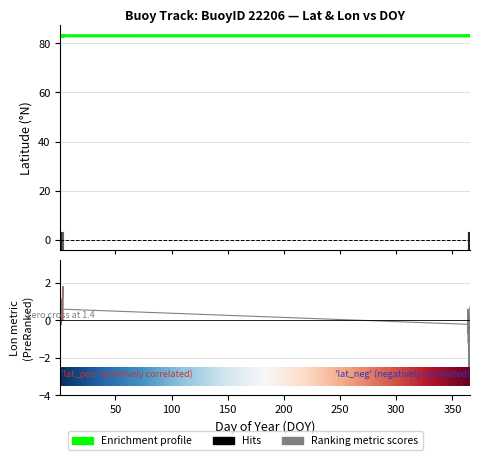

Which series has the widest spread of values?

Lon